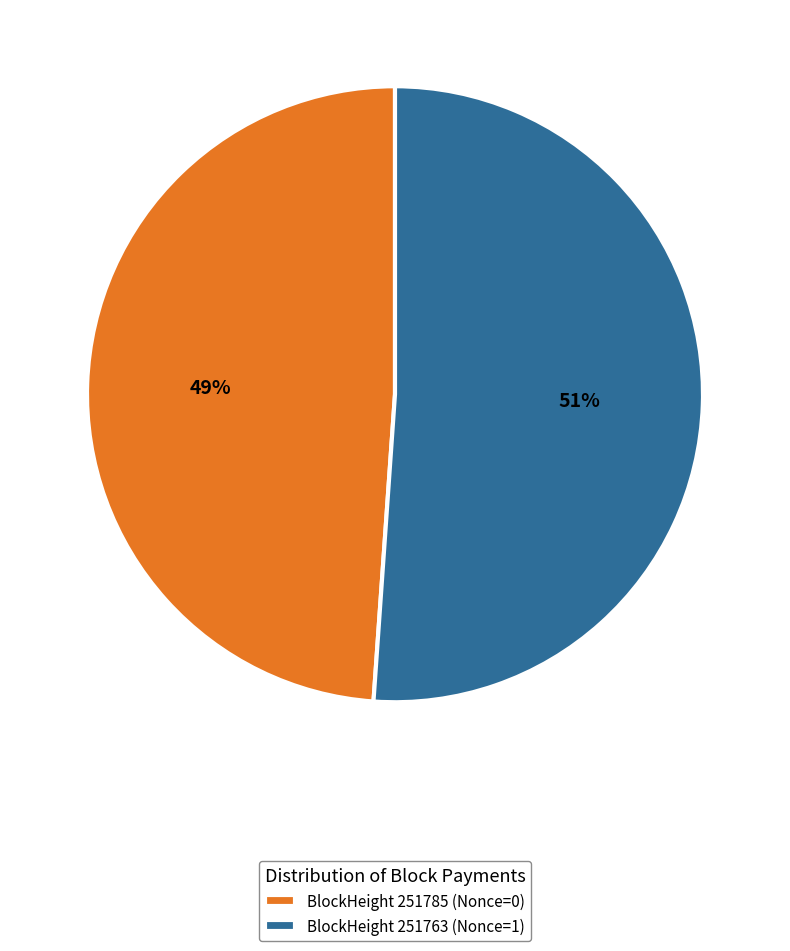

Which category accounts for the majority?

BlockHeight 251763 (Nonce=1)